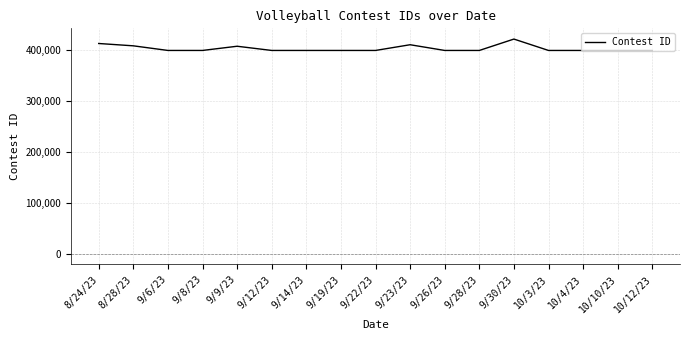

Is it true that the value at 9/12/23 is 256092?

False